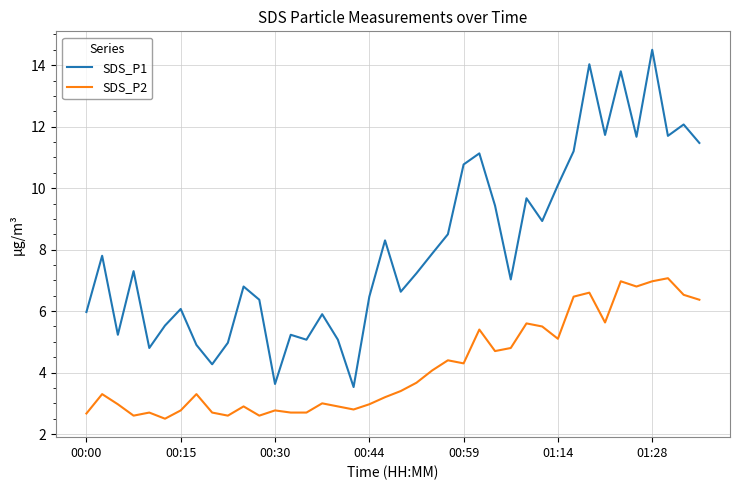

What is the difference between the maximum and minimum values in the SDS_P1 series?

11.0